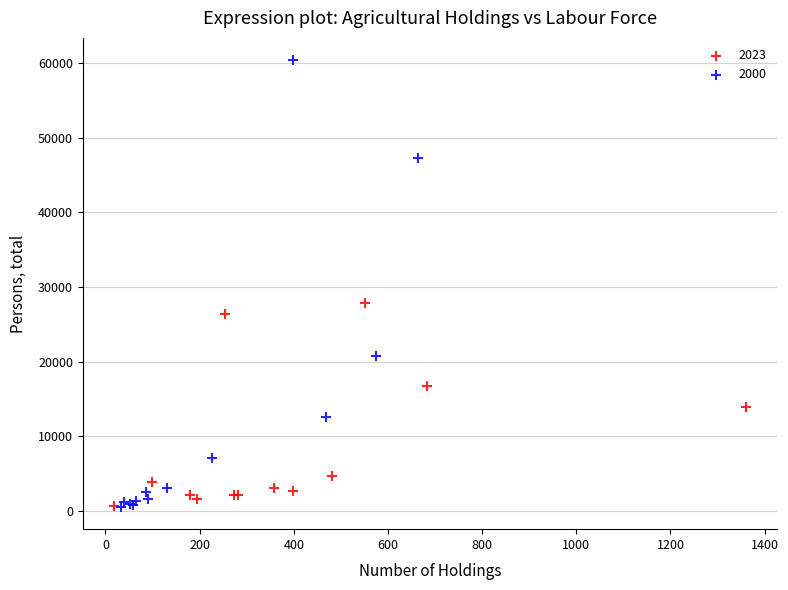

Which series has the largest Y range (max minus min)?

2000